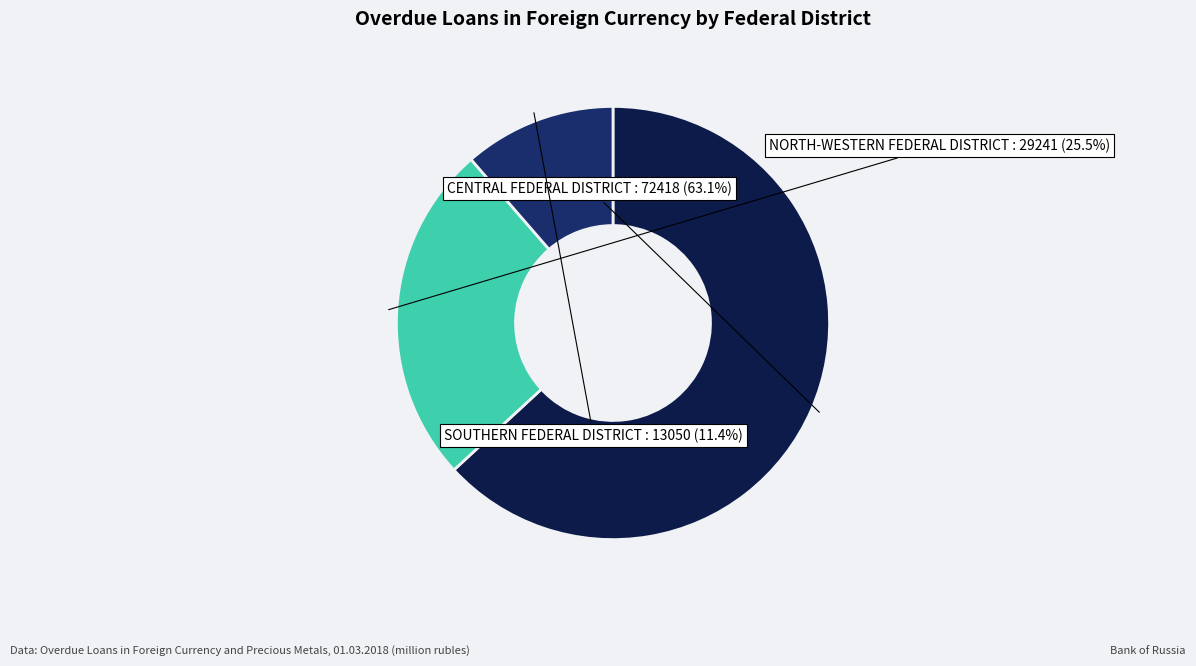

Does any single category account for the majority?

Yes